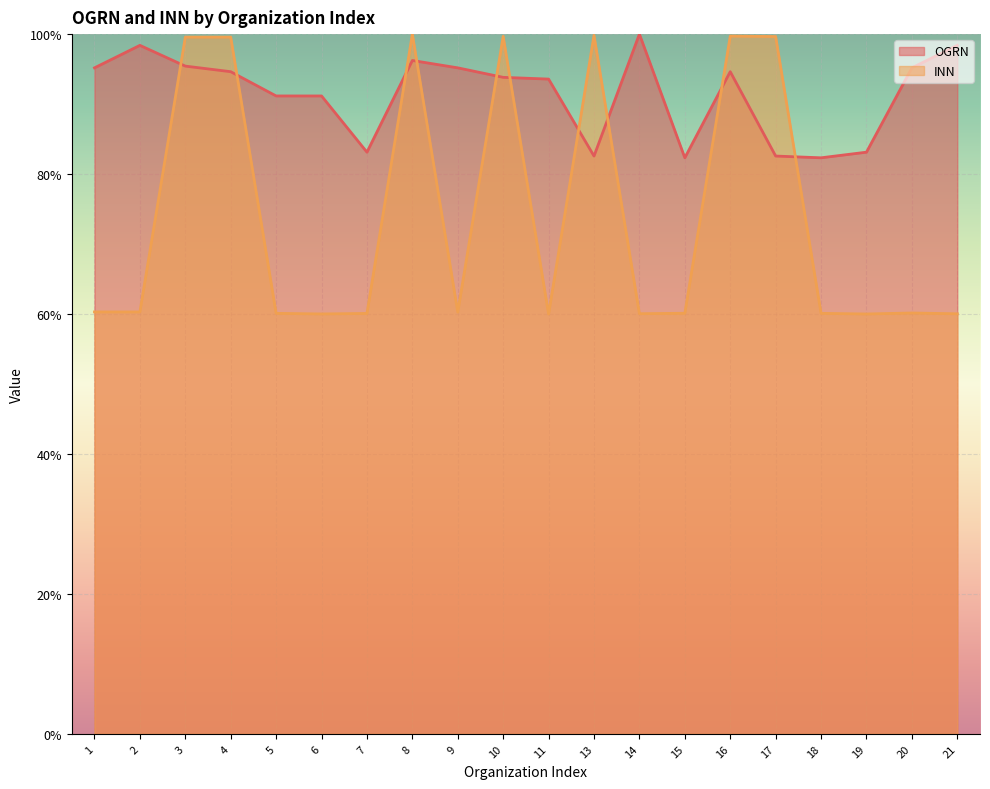

What is the value of the INN point at the 18th from the left?

60.0